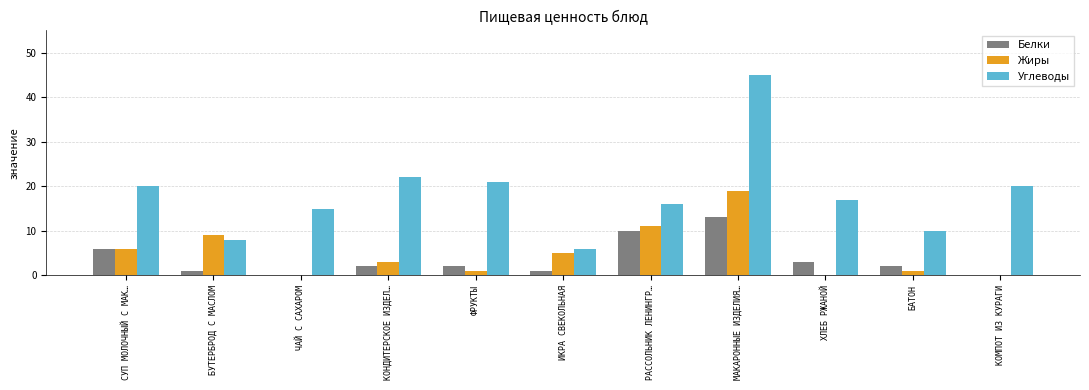

The Жиры series shows 2 at ИКРА СВЕКОЛЬНАЯ. True or false?

False